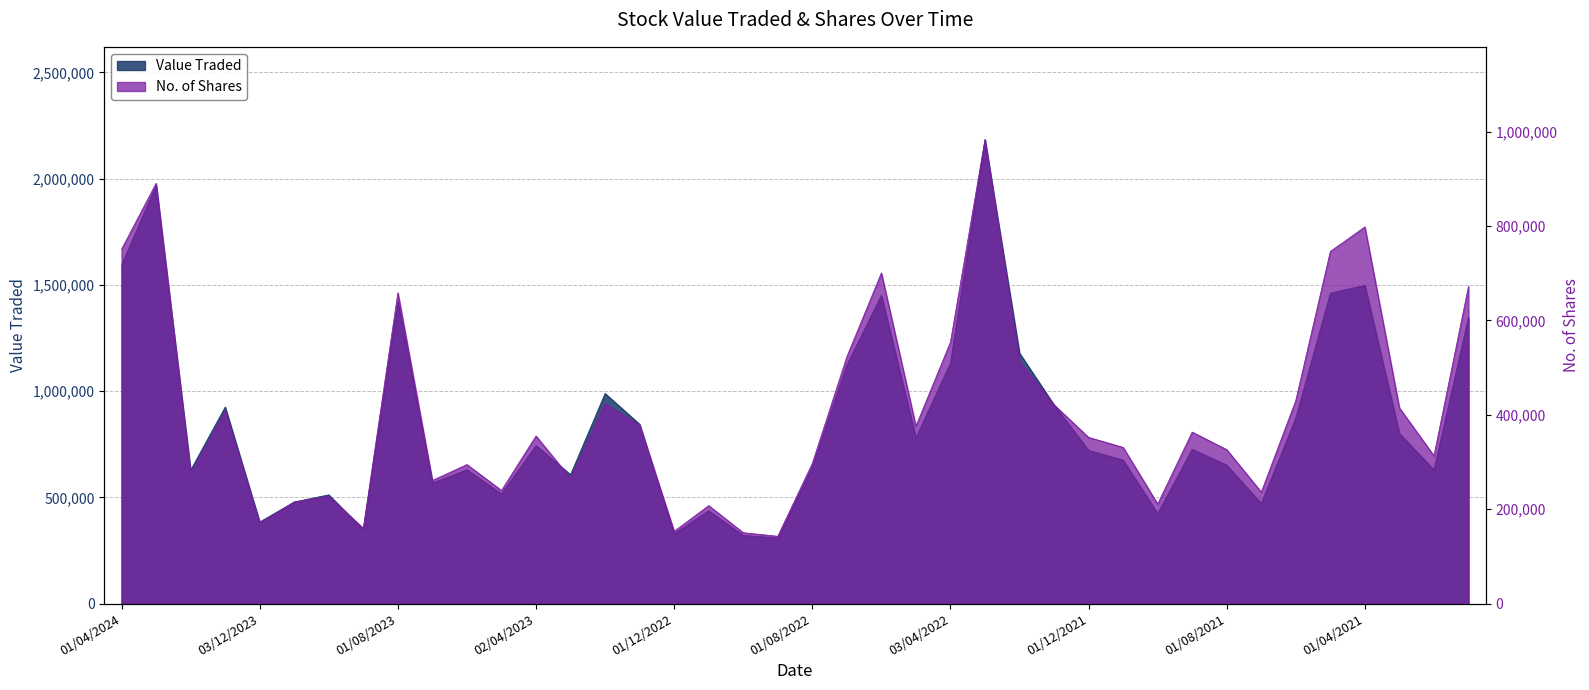

Between 01/10/2023 and 04/06/2023, which series saw the biggest shift?

Value Traded